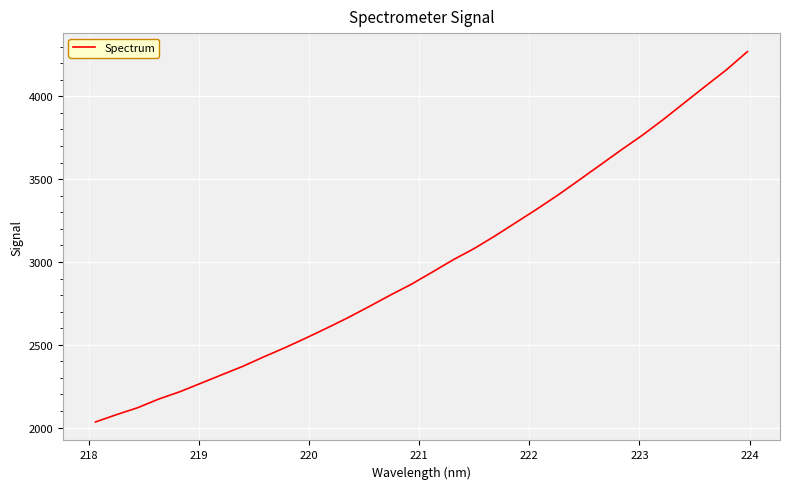

What is the maximum value shown in the chart?

4269.4